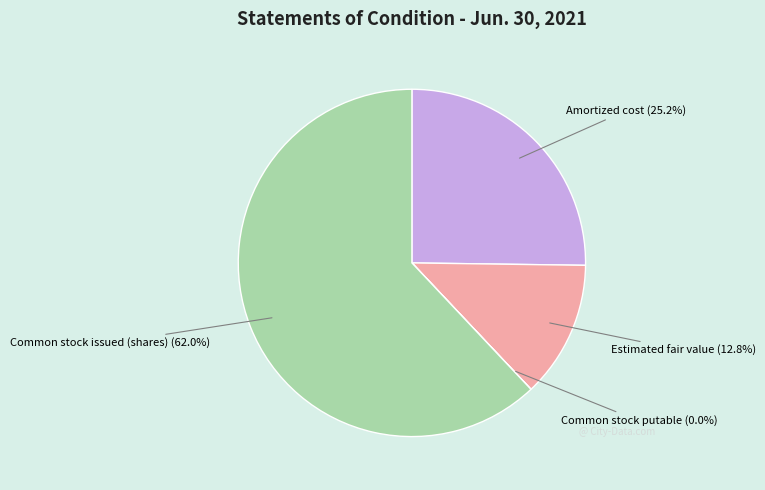

What percentage is the Common stock issued (shares) slice, to the nearest percent?

62%